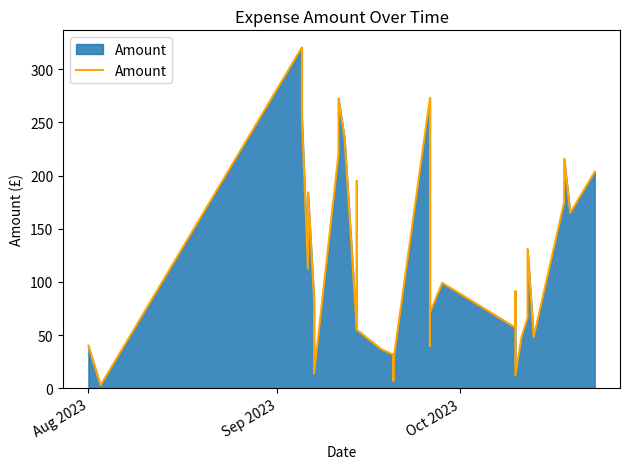

Does the chart display data point markers on the line(s)?

No